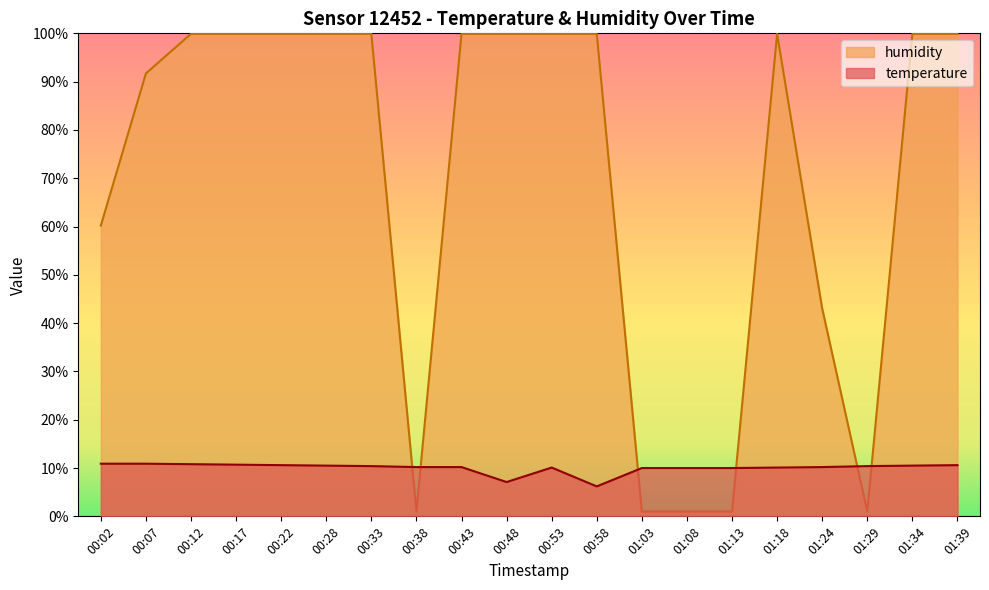

At how many categories does at least one series exceed 45?

14